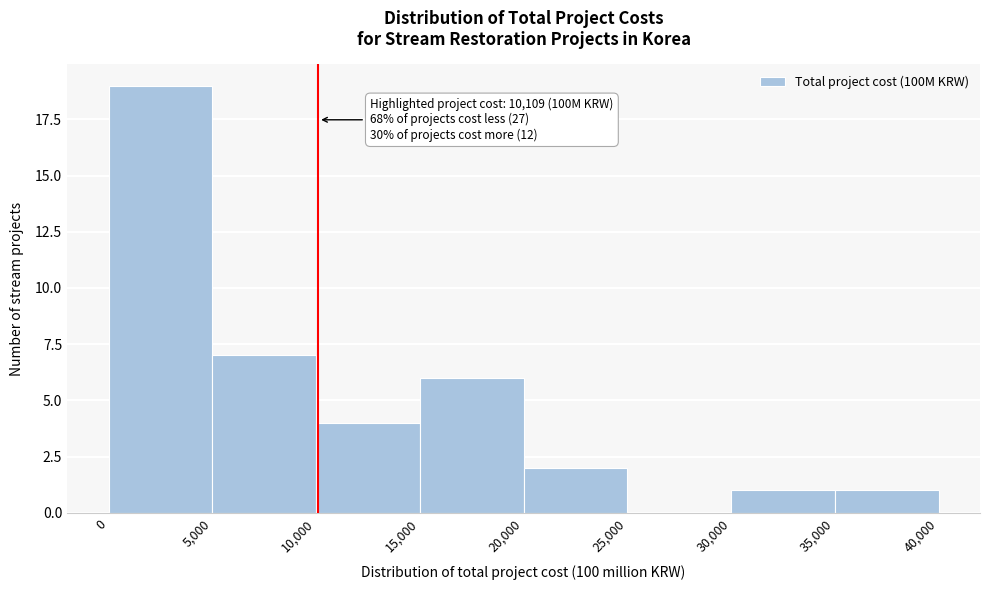

Over which range of the x-axis is the bar tallest?

0 to 5,000